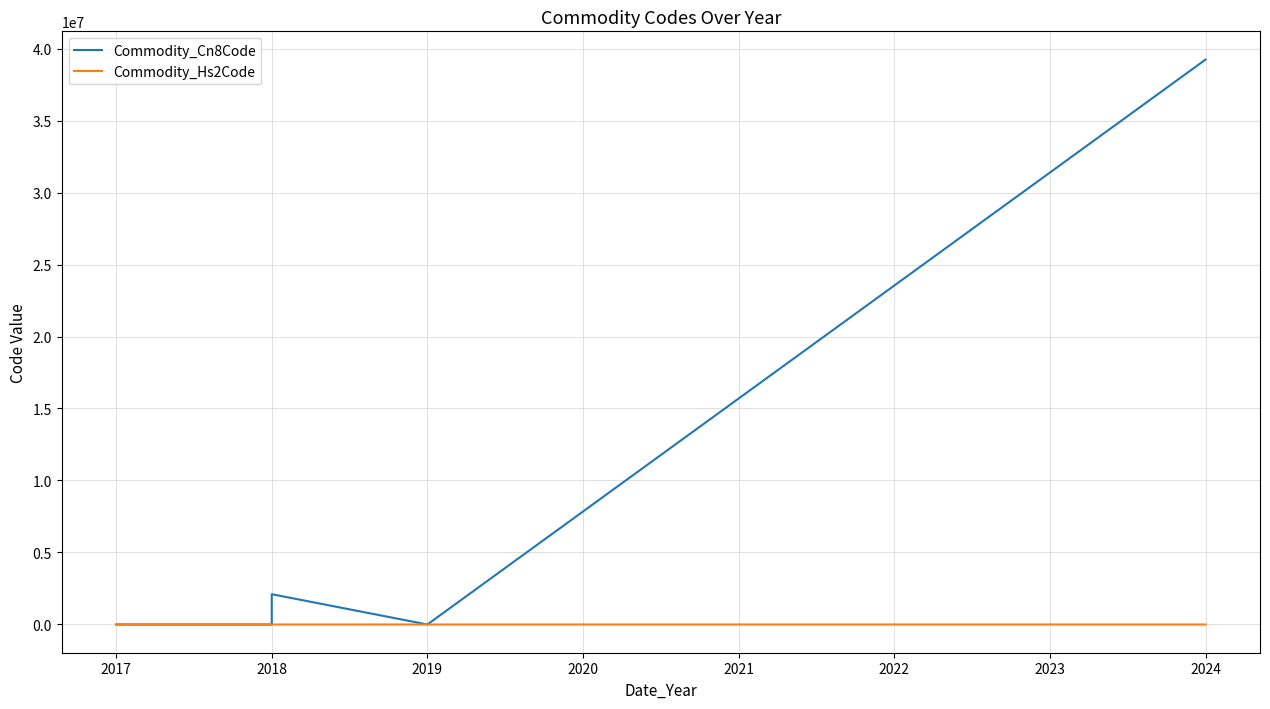

Reading left to right, what are all the values shown in this chart?

Commodity_Cn8Code: 2	2	2	2102090	2102090	2	39232990
Commodity_Hs2Code: 2	2	2	2	2	2	39